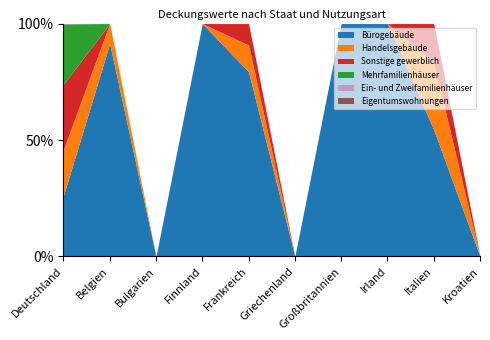

The value of Mehrfamilienhäuser at Großbritannien is 0.0. True or false?

True